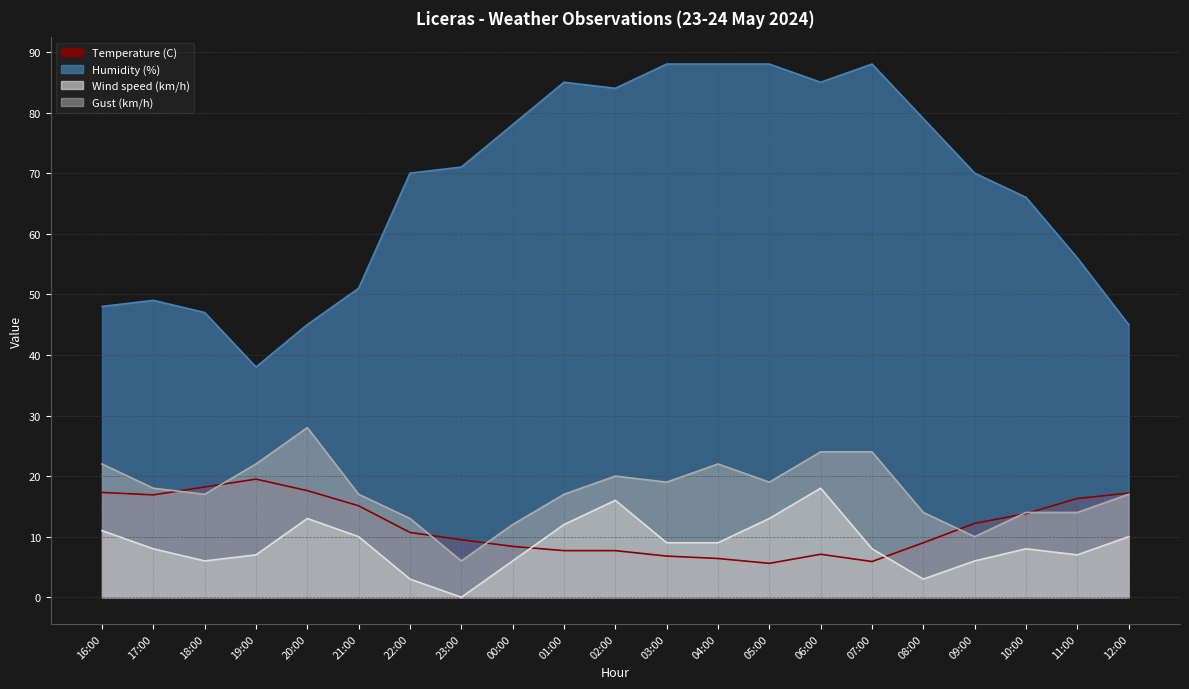

What is the label of the 10th point from the left?

01:00